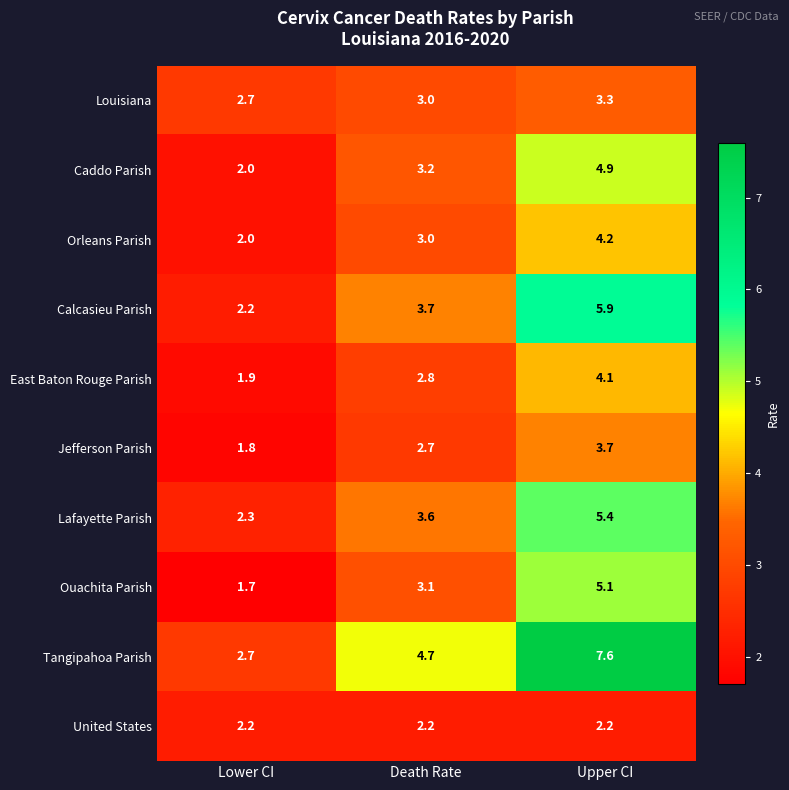

At which category does the chart reach its minimum across all series?

Lower CI